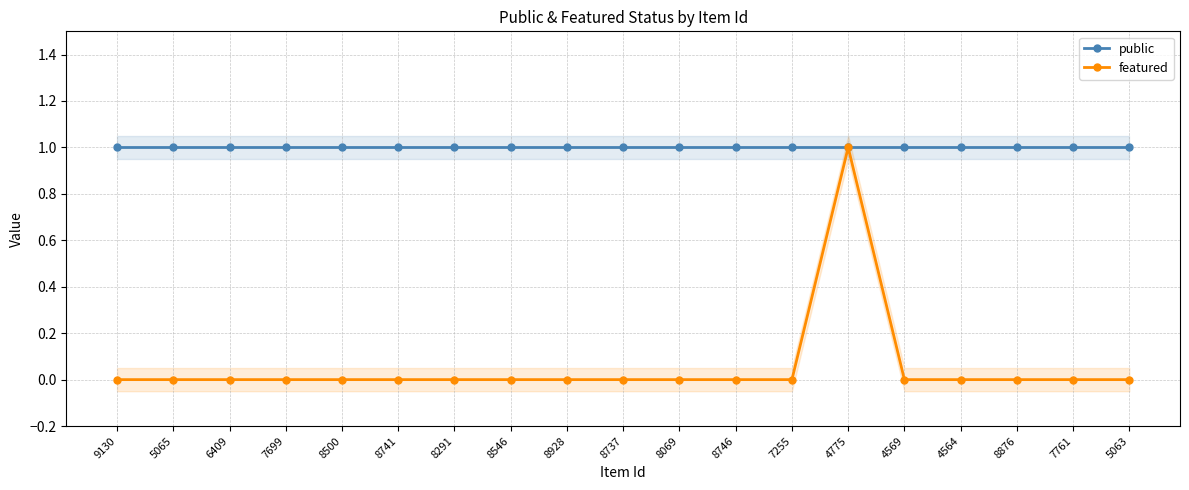

True or false: featured and public cross at least once.

False